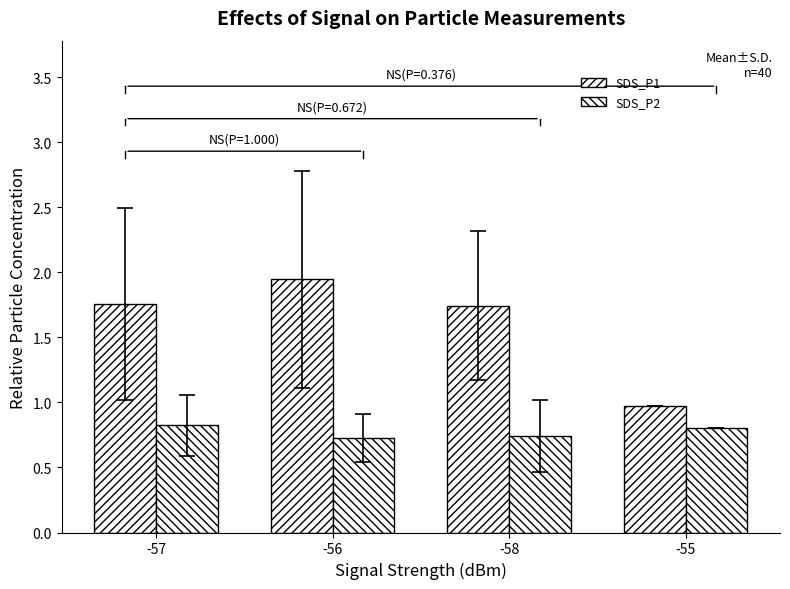

The value of SDS_P1 at -57 is 0.9. True or false?

False